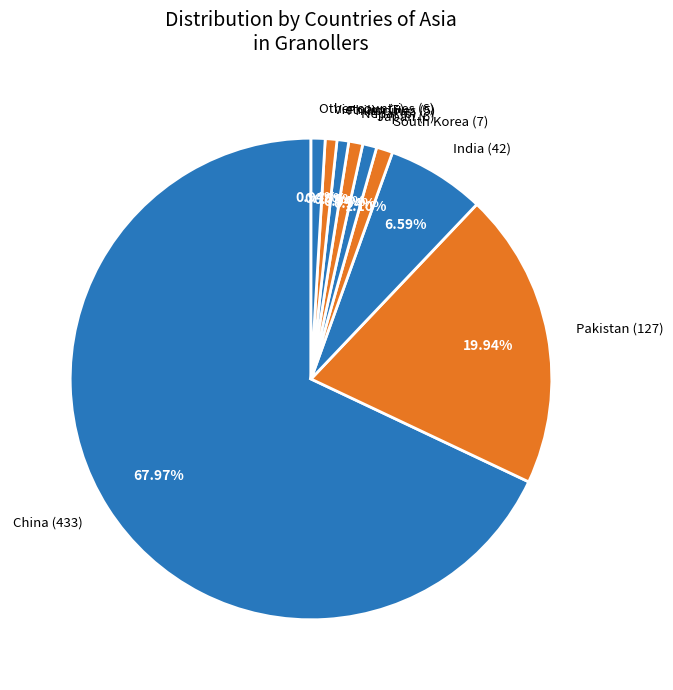

What is the largest slice in the pie chart?

China